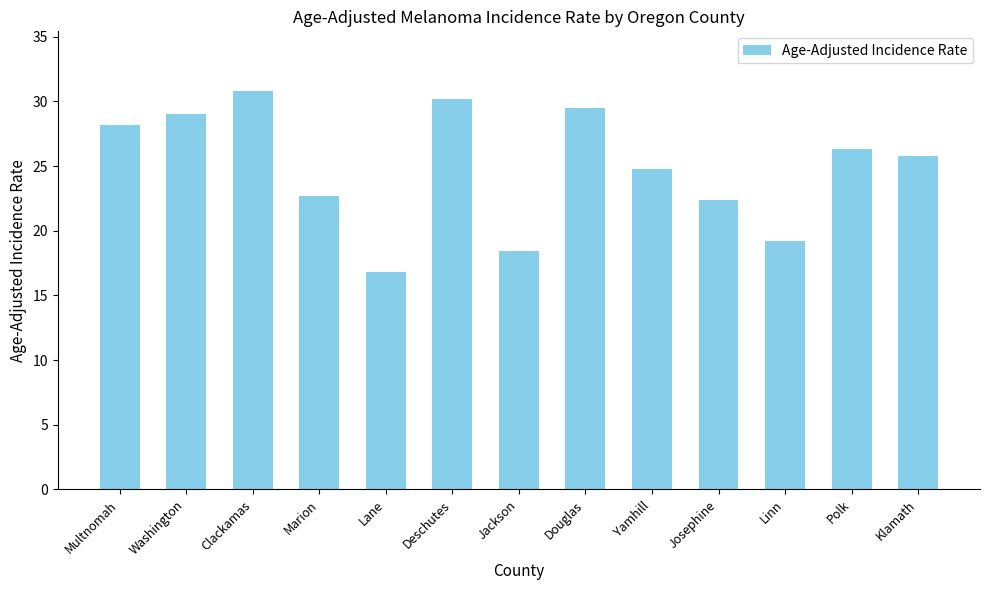

What is the change in value from Marion to Josephine?

-0.3